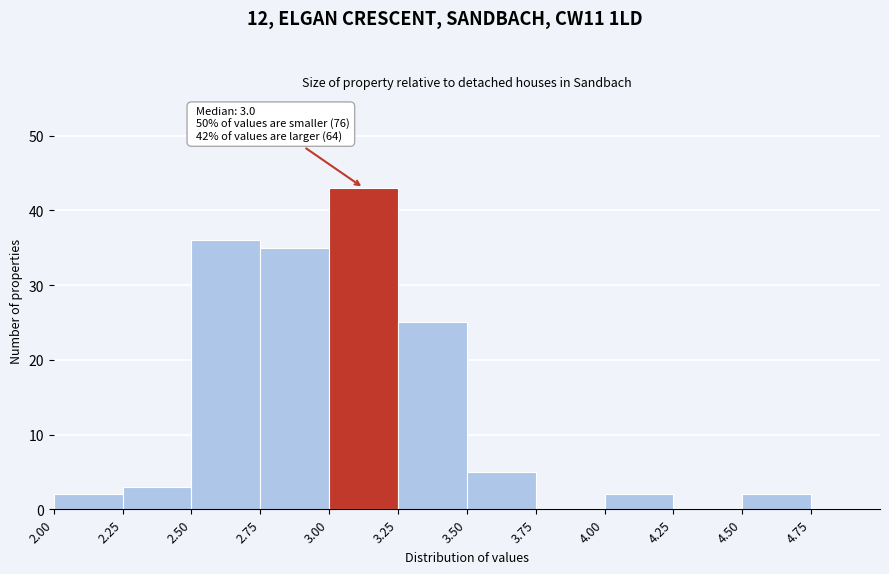

Which range on the x-axis has the tallest bar?

3.00 to 3.25